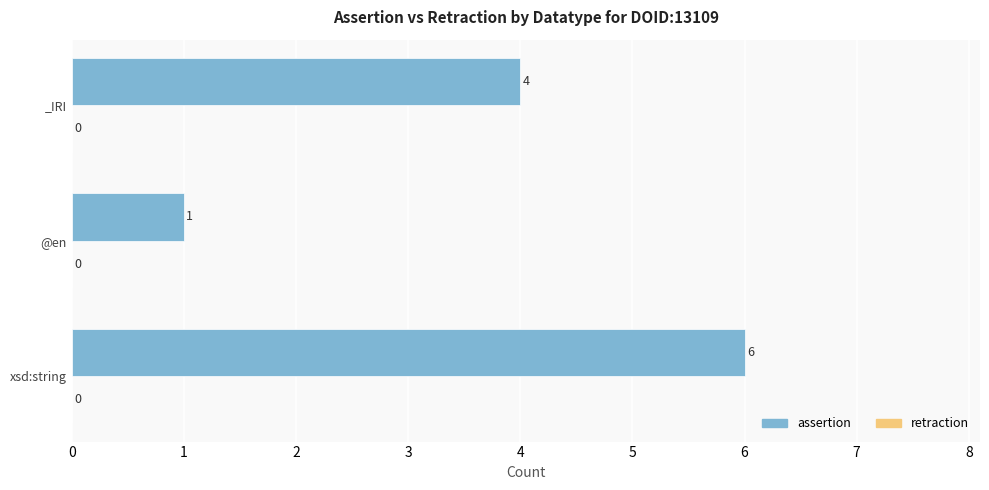

How many categories are shown in the chart?

3